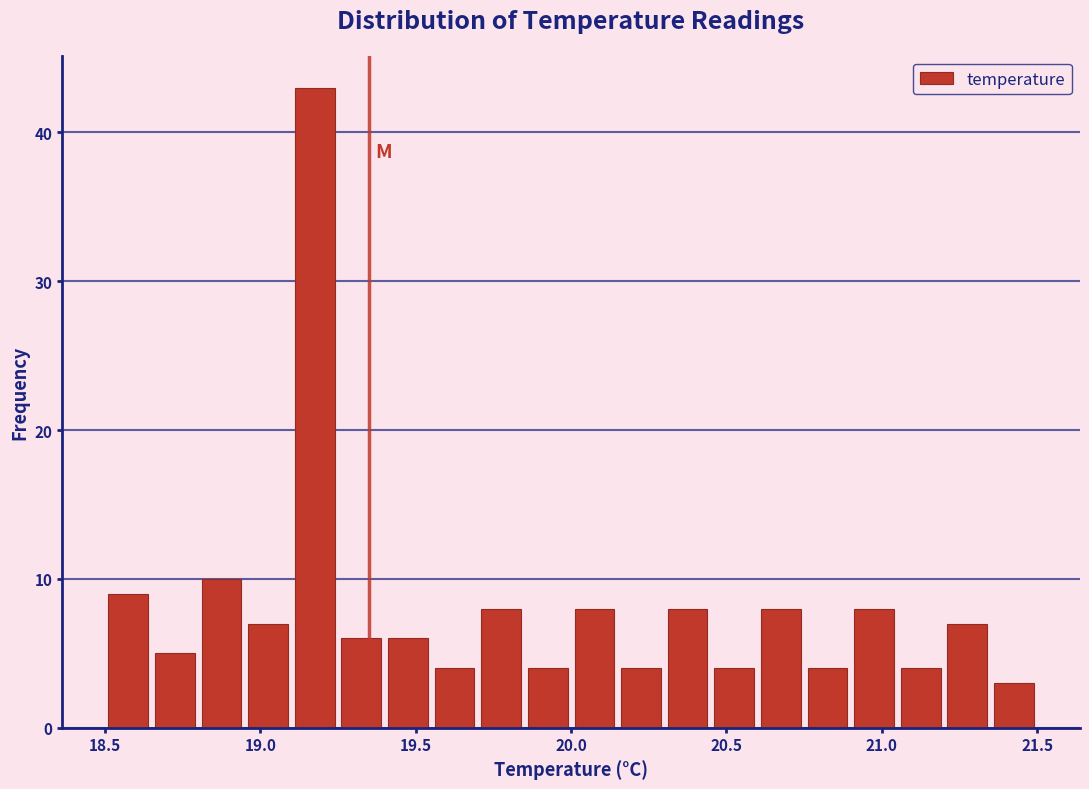

Read against the x-axis, roughly where is the centre of the tallest bar?

19.20